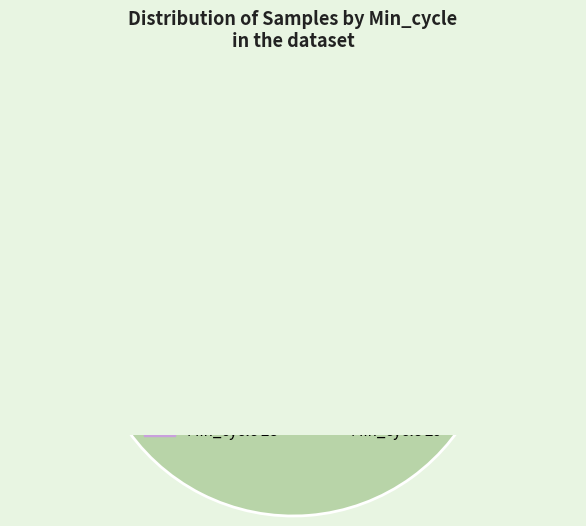

Is 28 the majority of the pie?

No